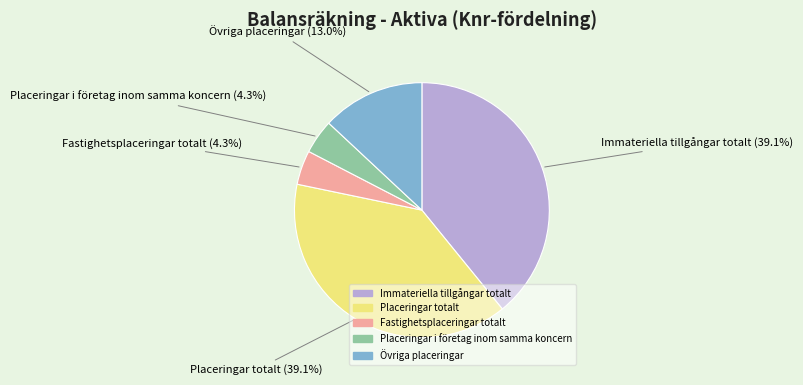

Which has a higher value, Övriga placeringar or Immateriella tillgångar totalt?

Immateriella tillgångar totalt